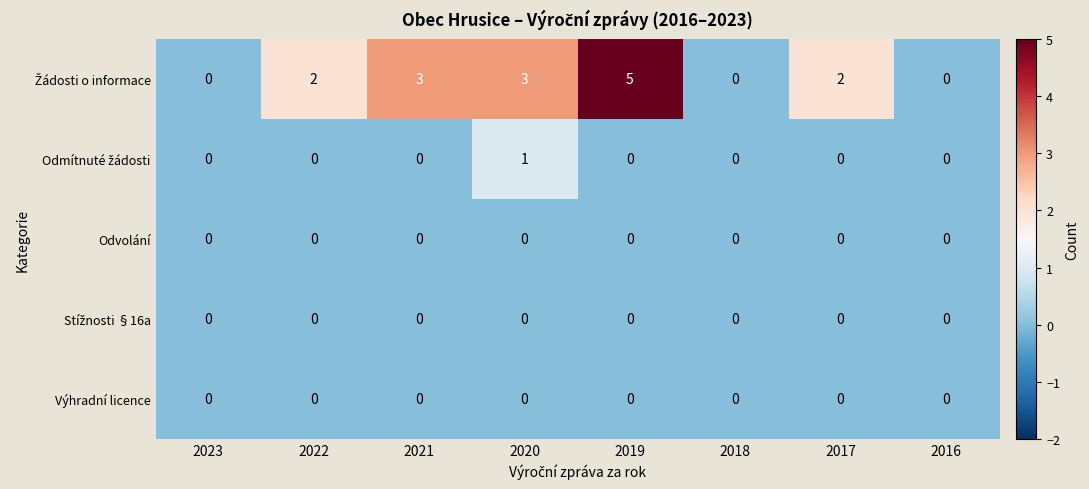

At which category is the sum across all series the highest?

2019